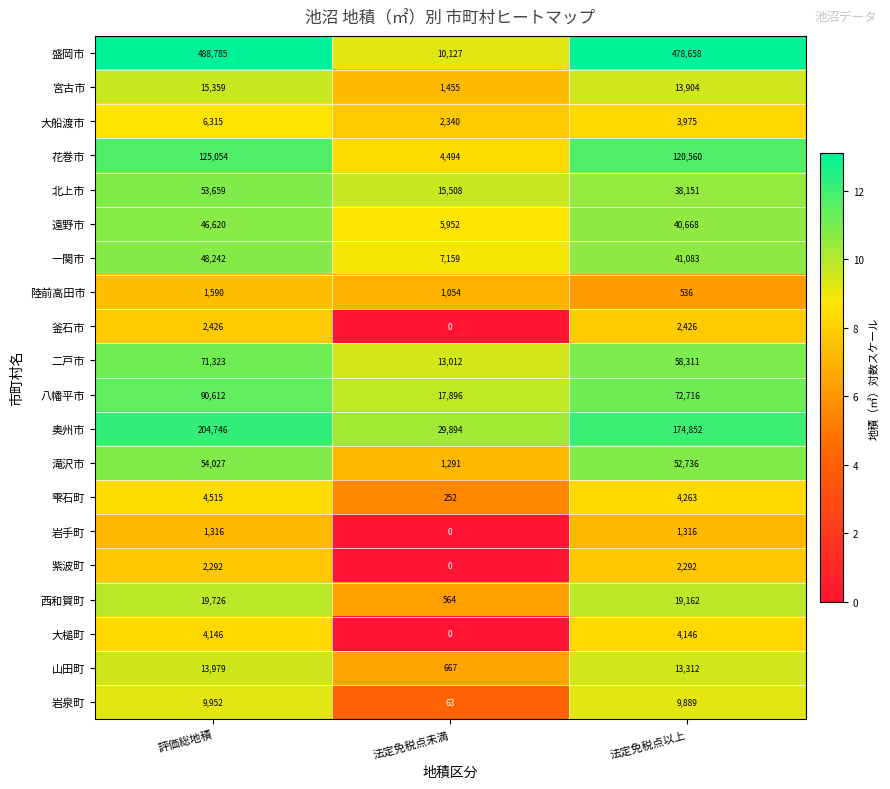

What is the highest value of the 釜石市 series?

2426